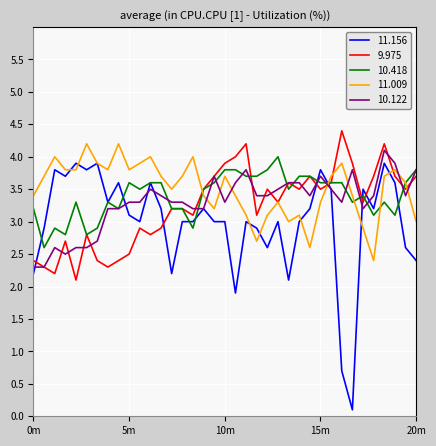

In 9.975, how many points are lower than both neighbors (excluding endpoints)?

11